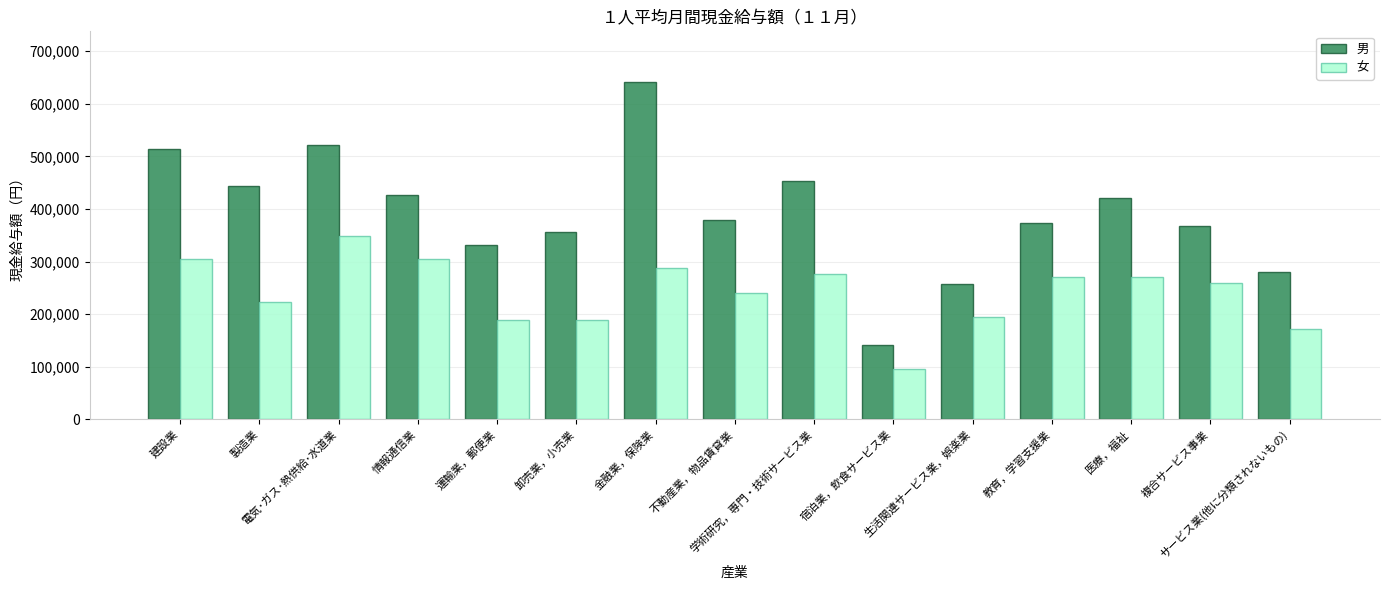

Which series has the widest spread of values?

男